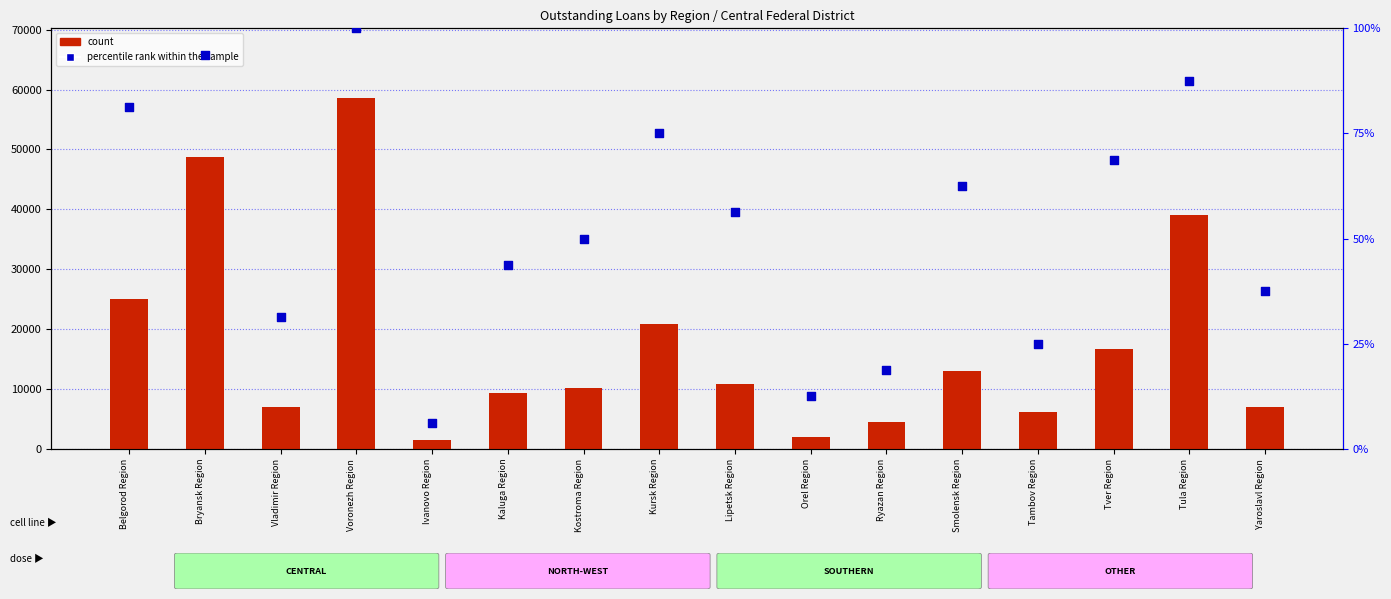

Which series has the largest total across all categories?

count